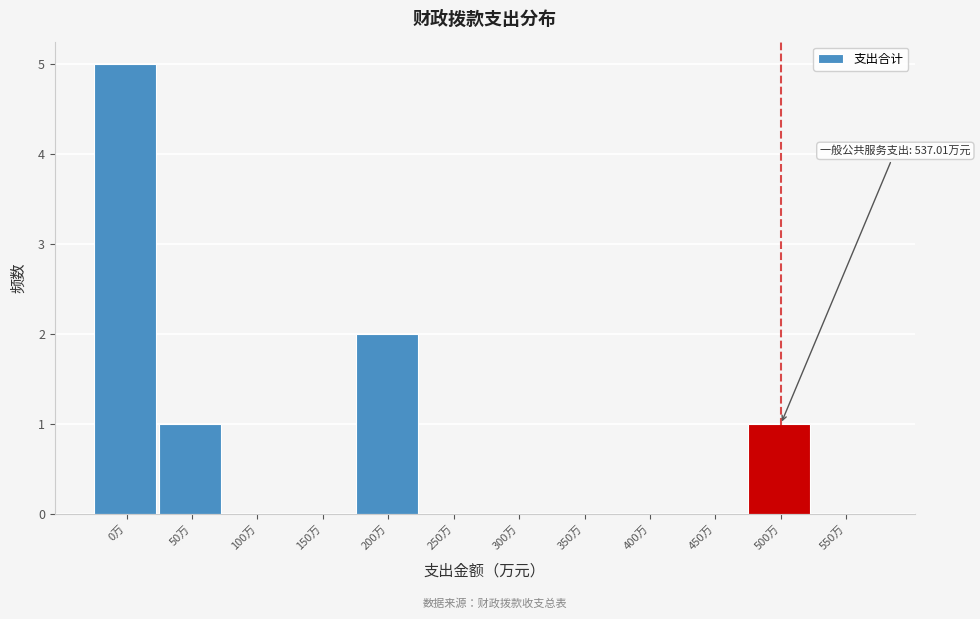

Reading left to right, transcribe all the data shown in this chart.

0万=5	50万=1	100万=0	150万=0	200万=2	250万=0	300万=0	350万=0	400万=0	450万=0	500万=1	550万=0